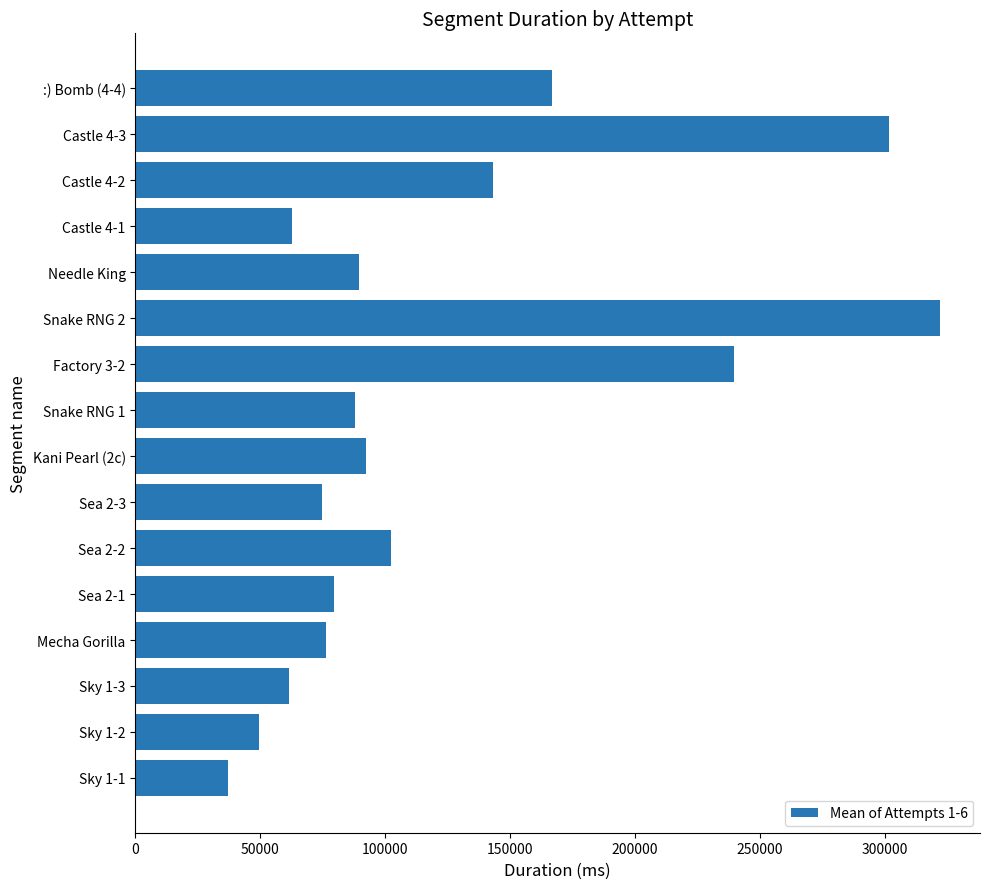

At which category does the chart reach its minimum across all series?

Sky 1-1